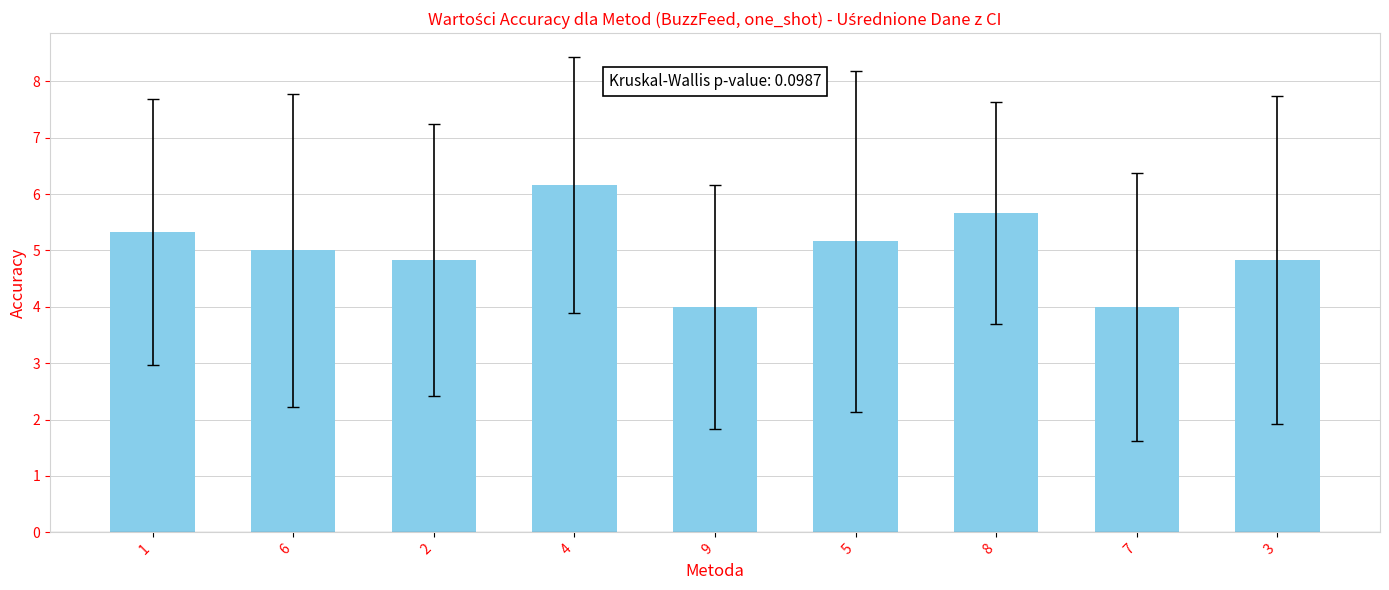

How many bars are there in total?

9